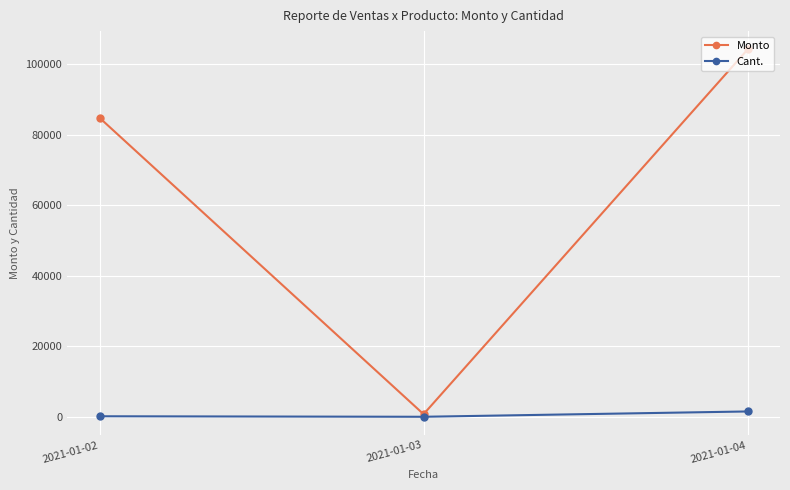

What is the average value of the Cant. series?

570